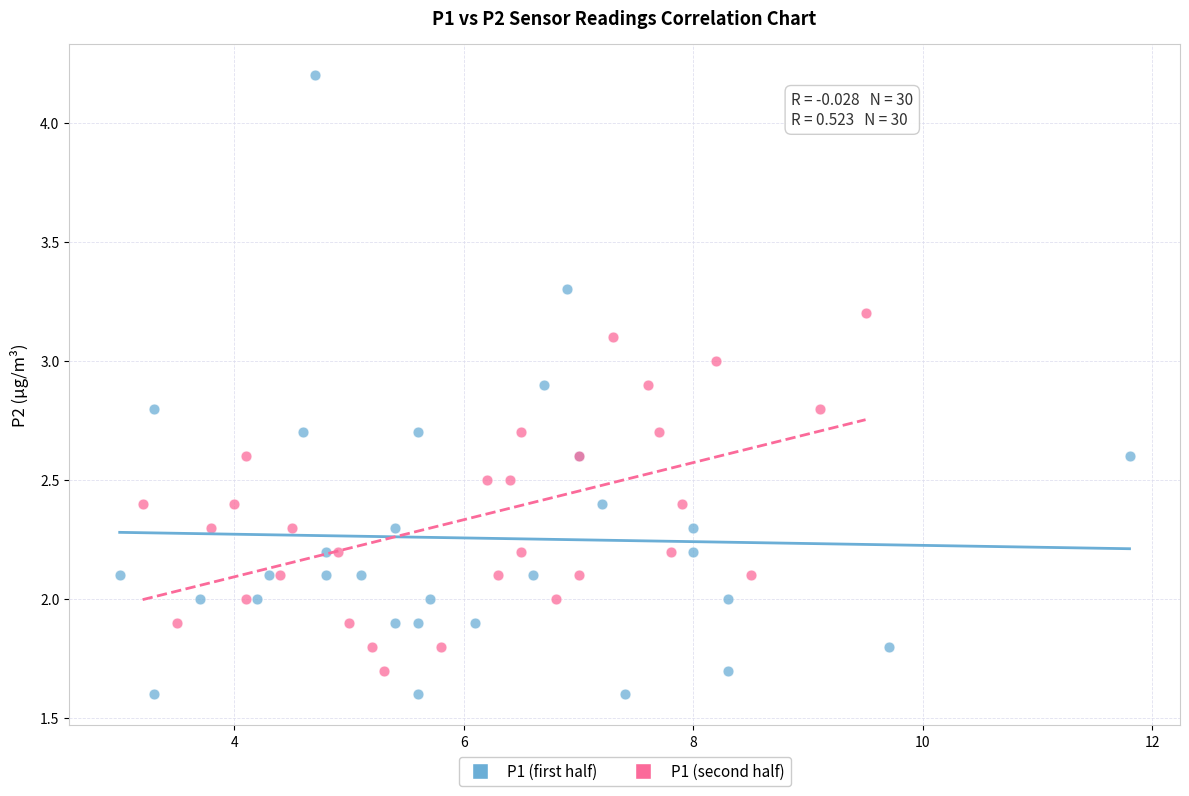

Which series has the largest Y range (max minus min)?

P1 (first half)